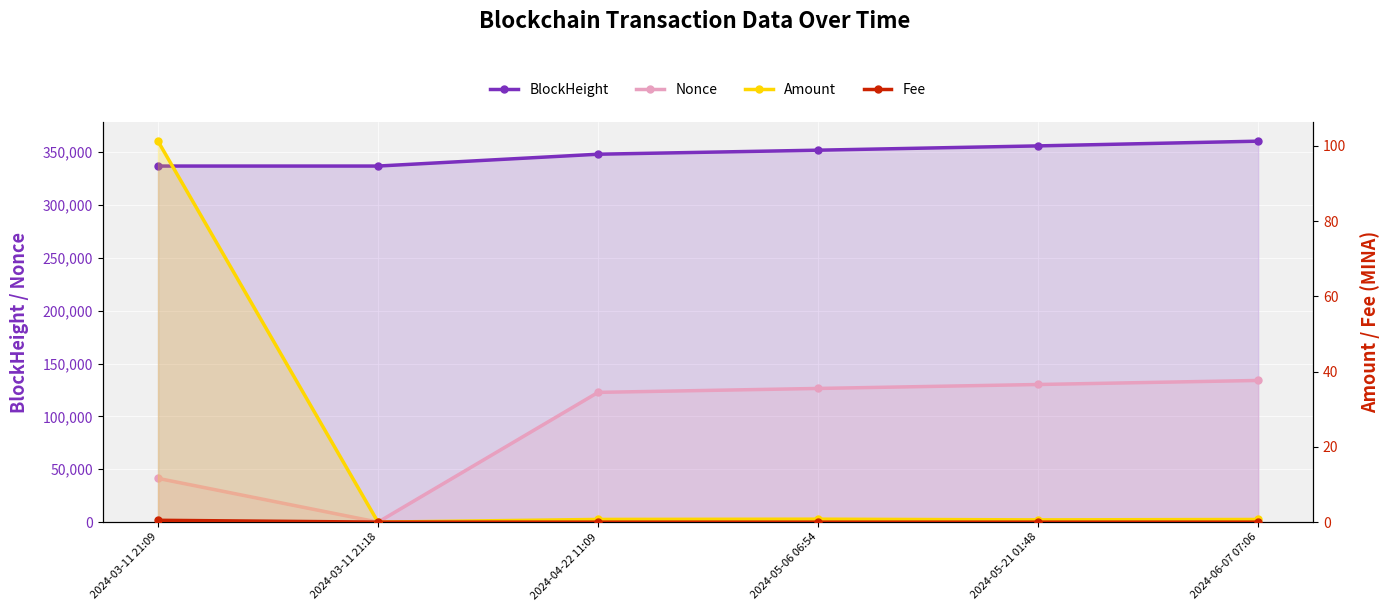

What is the difference between the second highest and second lowest values in the BlockHeight series?

19060.0